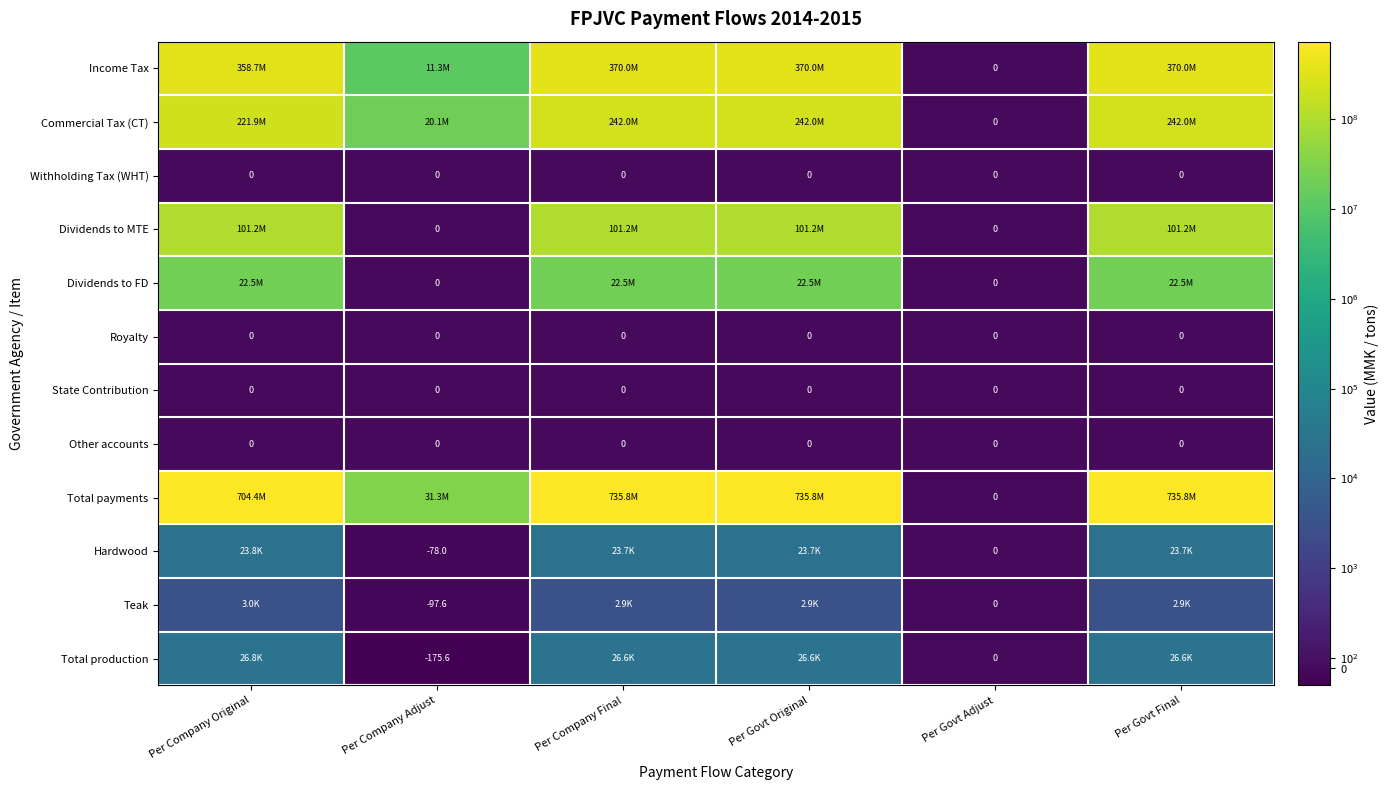

At which label does Total payments reach its minimum?

Per Govt Adjust